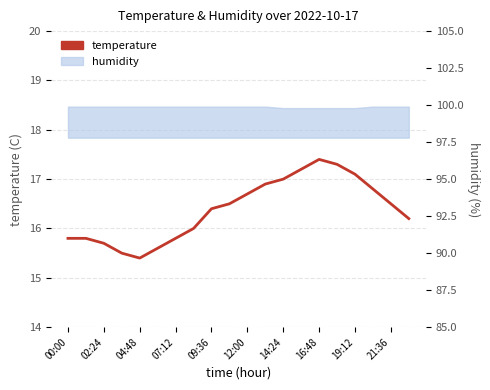

What is the average value?

16.4